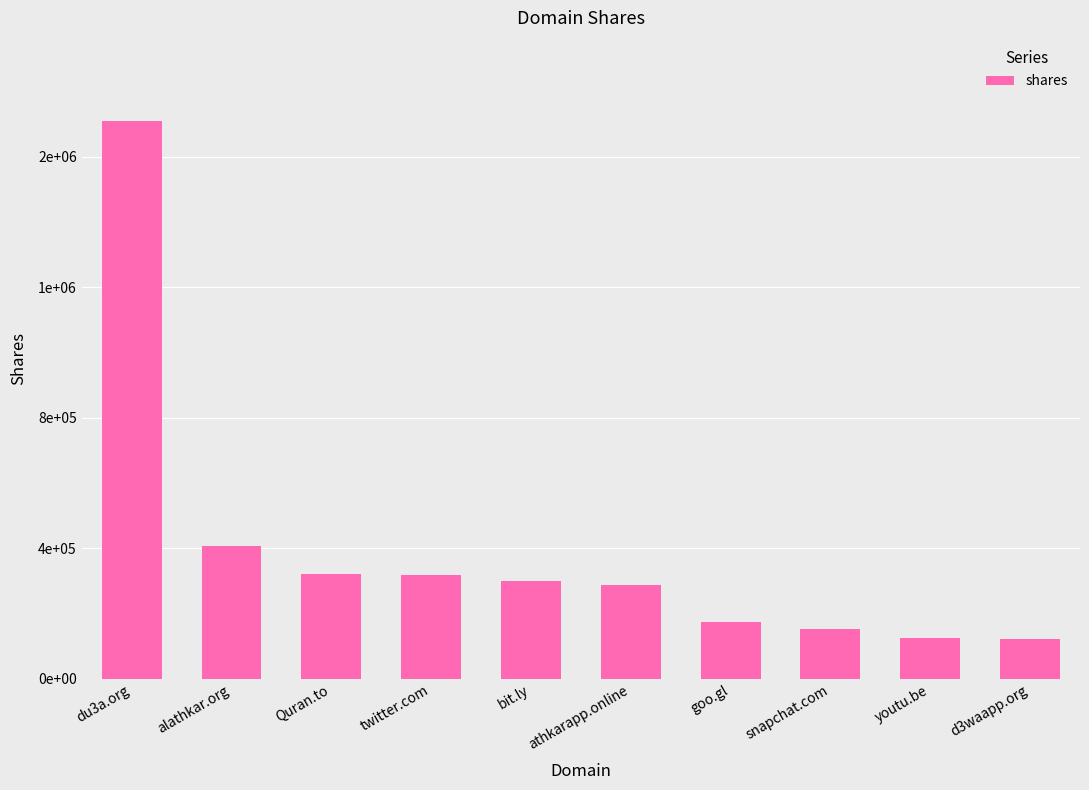

Are the bars horizontal?

No